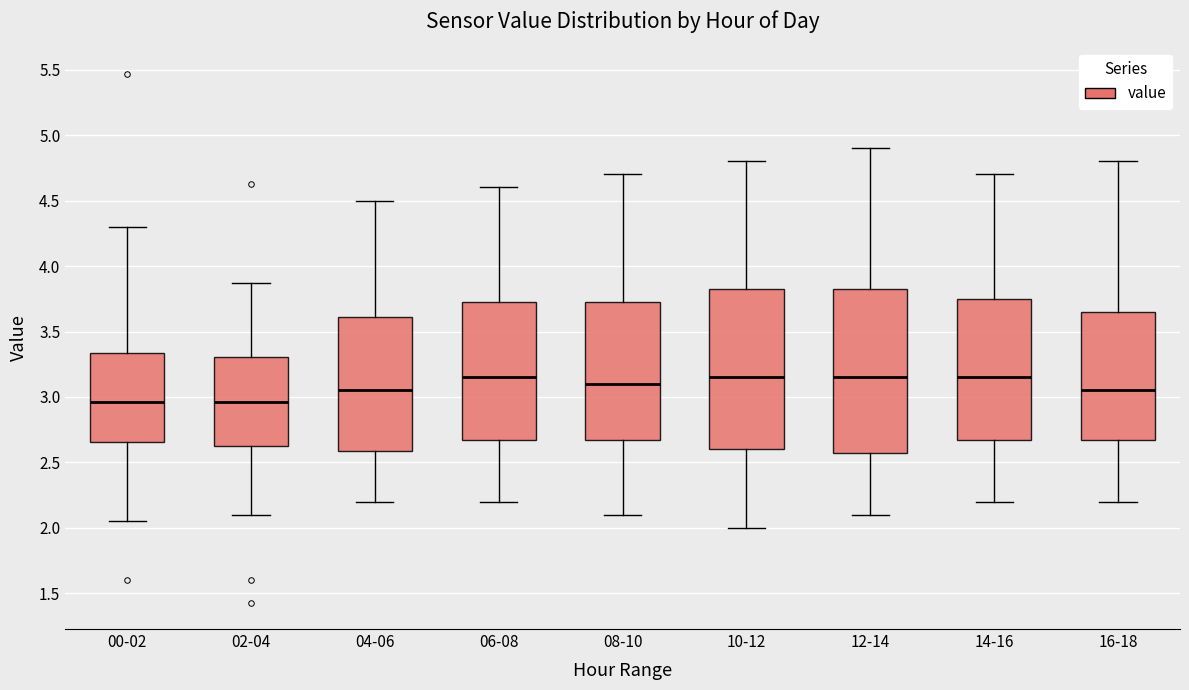

Where does the lower whisker of the box for 10-12 end on the y-axis? The values are not printed on the chart, so give them approximately, as read against the axis.

2.00